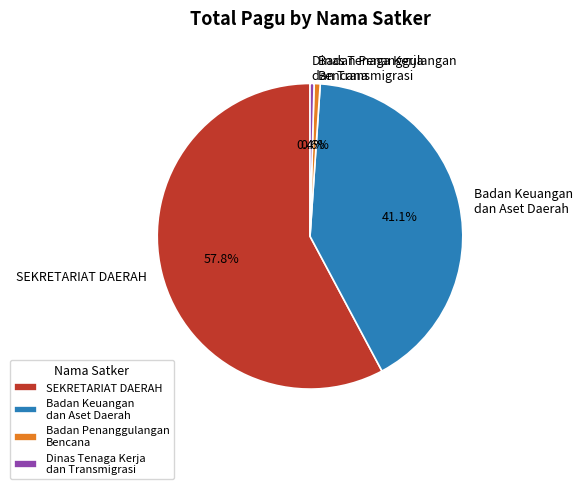

Which has a higher value, Badan Keuangan dan Aset Daerah or Dinas Tenaga Kerja dan Transmigrasi?

Badan Keuangan dan Aset Daerah